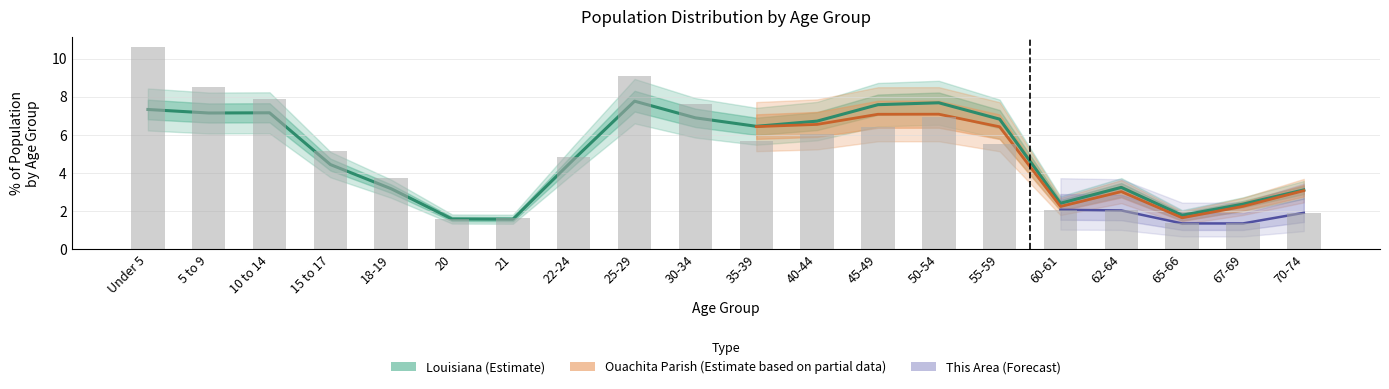

What is the sum of all This Area values?

100.0